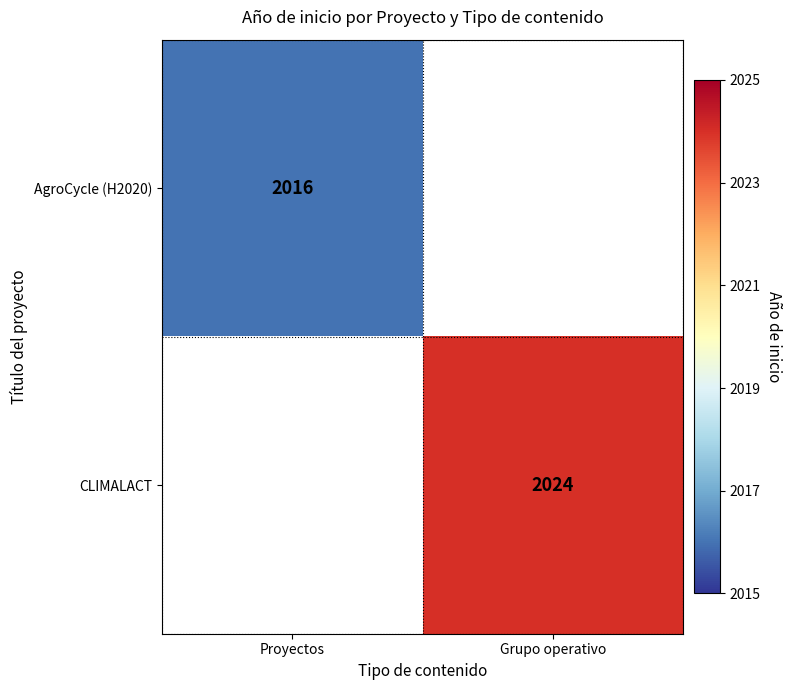

The value of CLIMALACT at Grupo operativo is 3045. True or false?

False